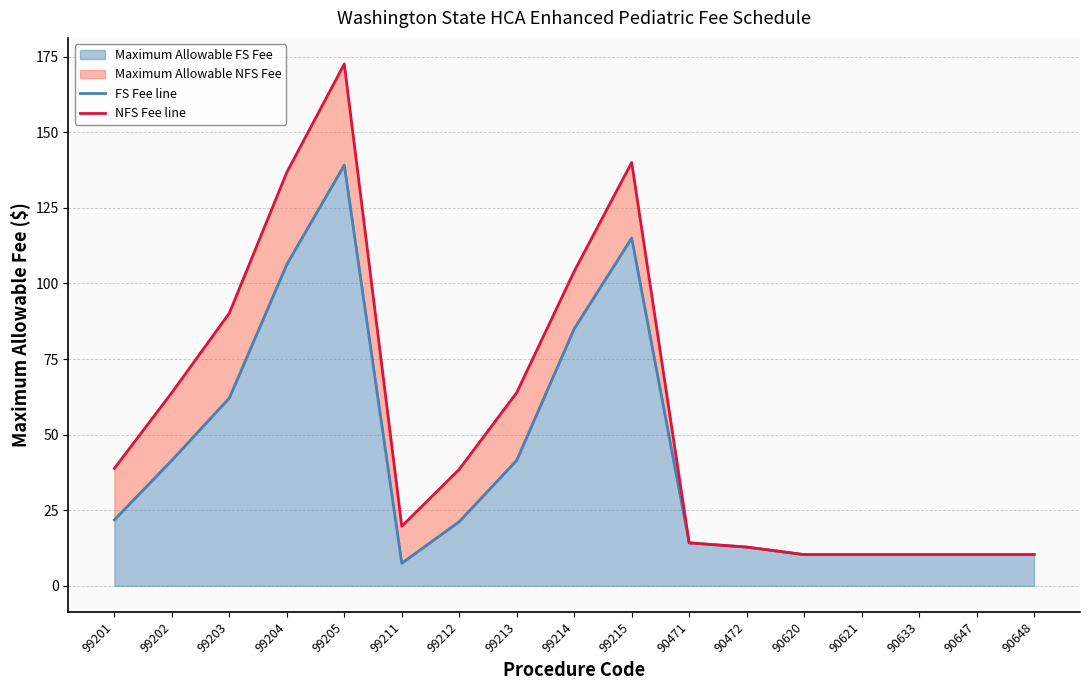

Between 99202 and 90620, which series saw the biggest shift?

NFS Fee line